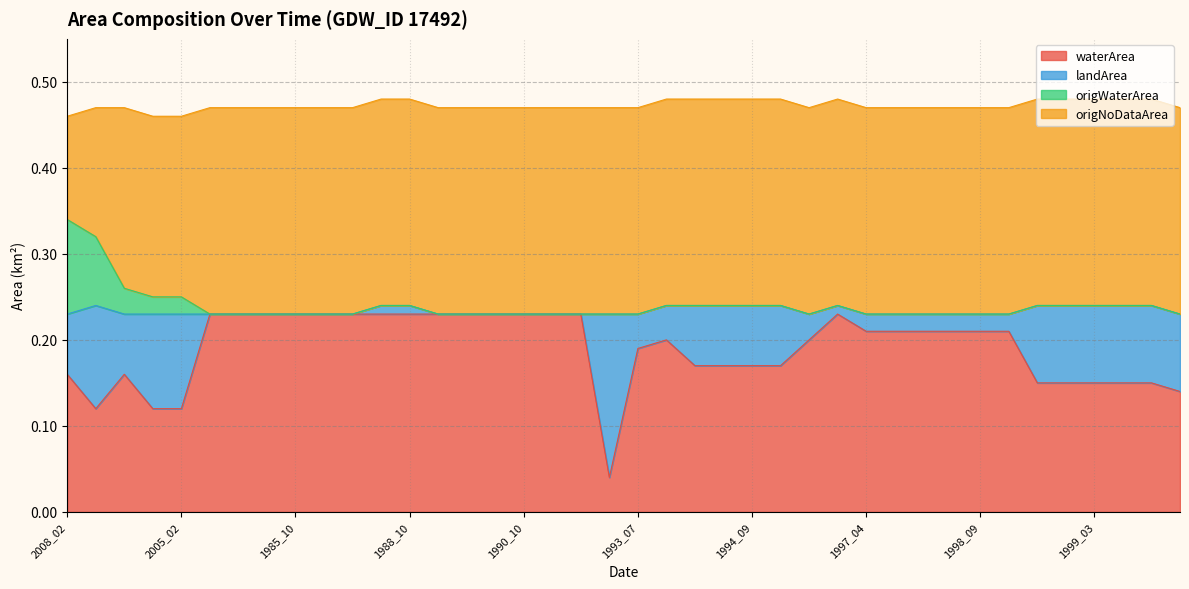

The value of waterArea at 2001_10 is 0.2. True or false?

True